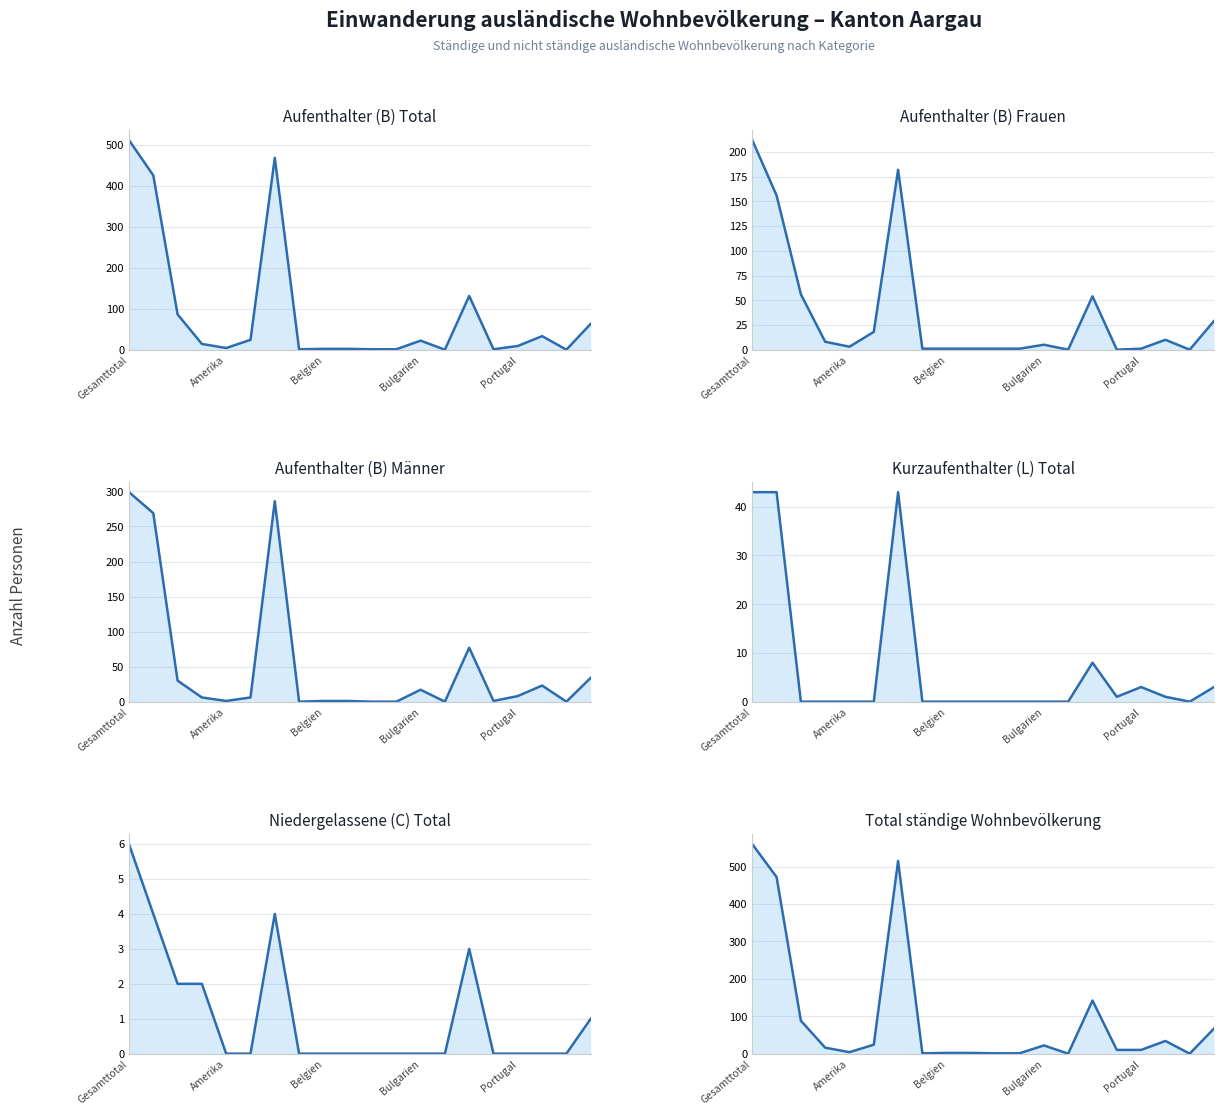

How many distinct data groups are displayed?

6